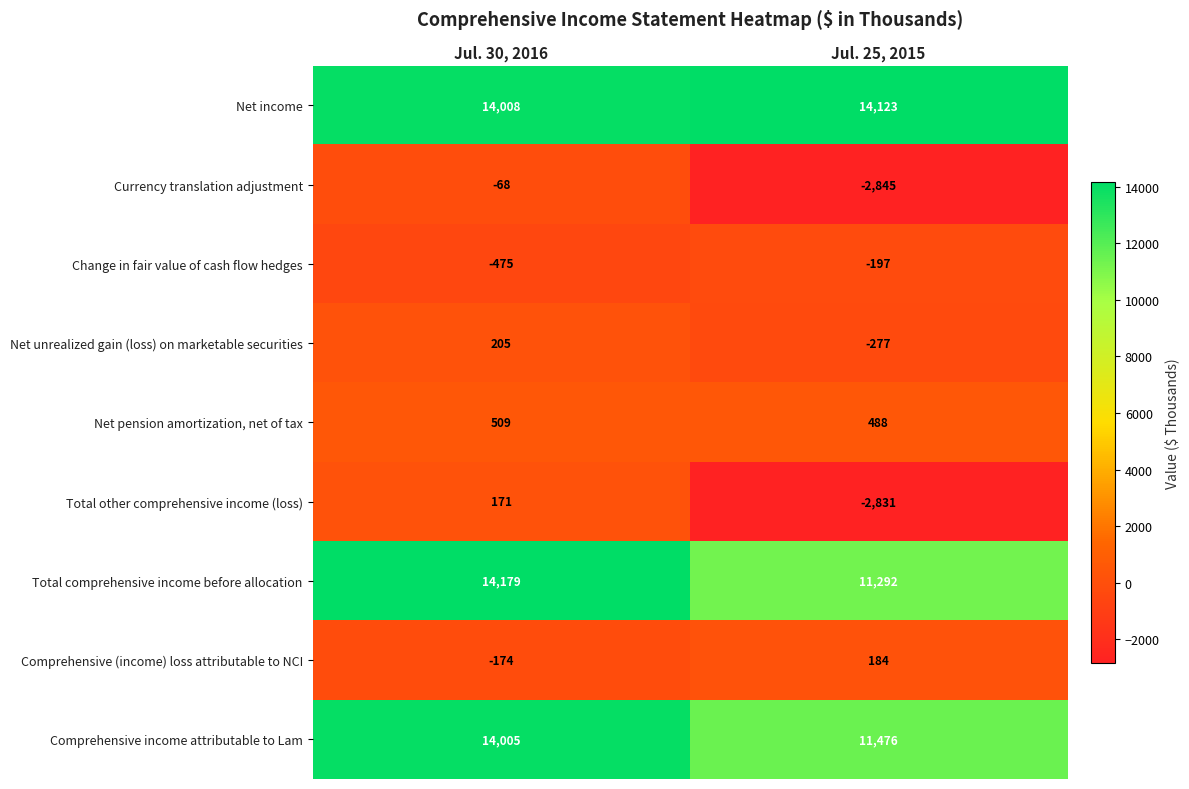

What is the smallest value displayed?

-2845